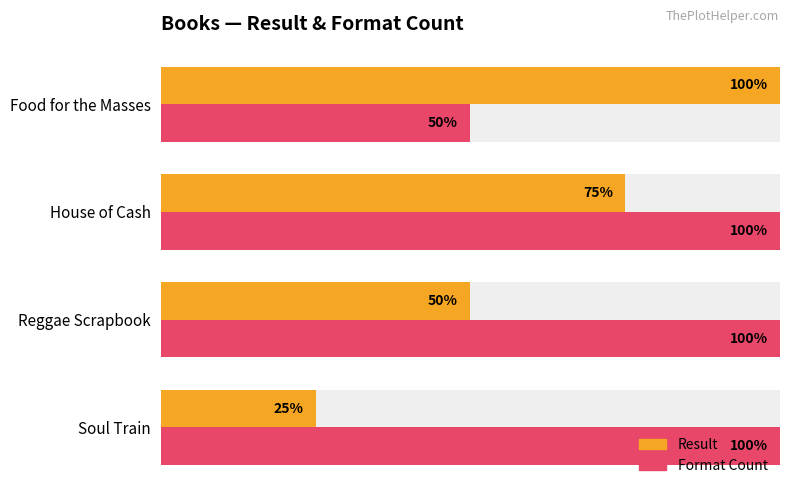

What is the sum of all Result values?

2.5